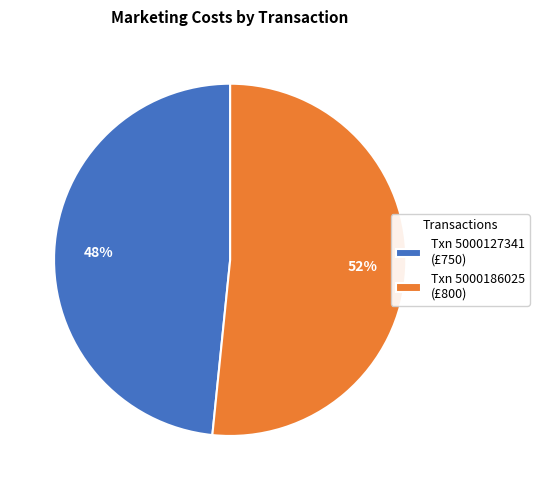

How many slices are in this pie chart?

2